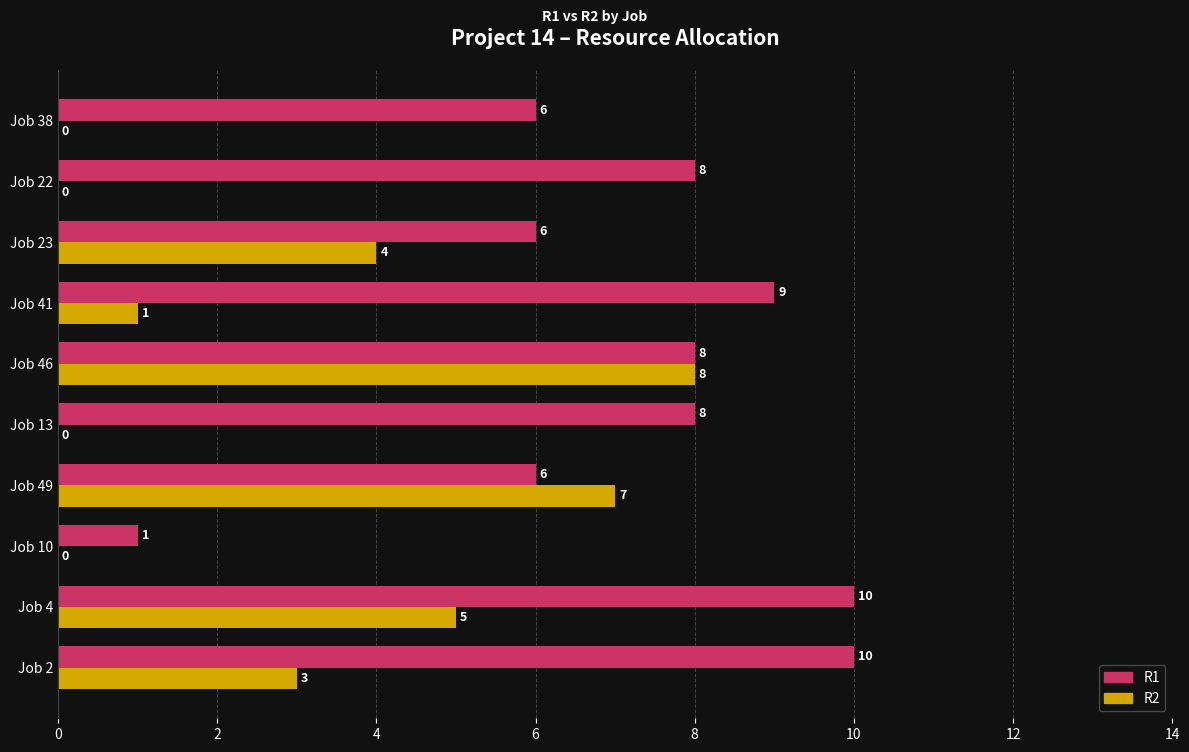

Which series has the largest total across all categories?

R1